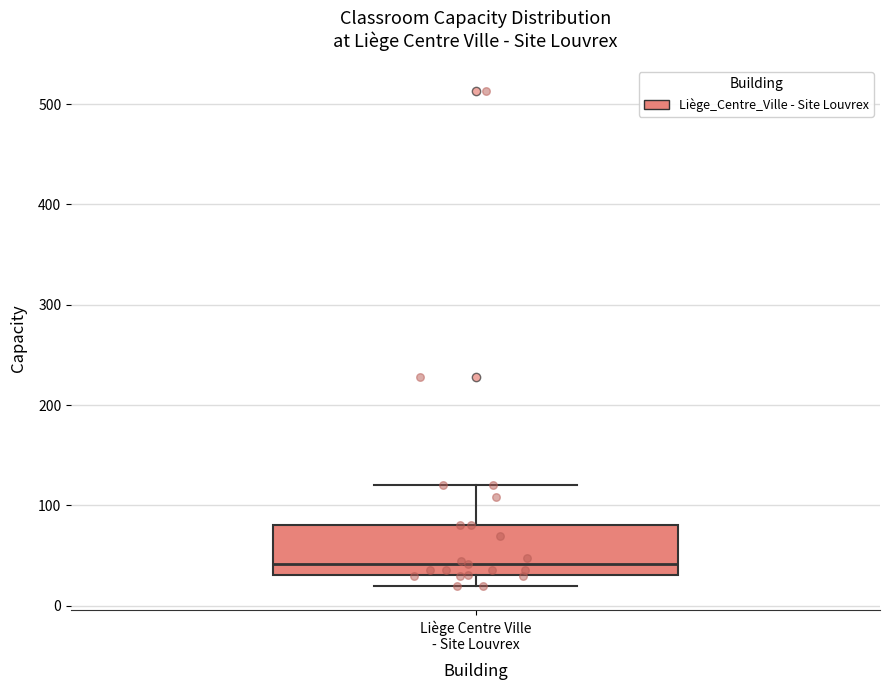

Where is the lower edge of the box for Liège Centre Ville - Site Louvrex on the y-axis? The values are not printed on the chart, so give them approximately, as read against the axis.

30